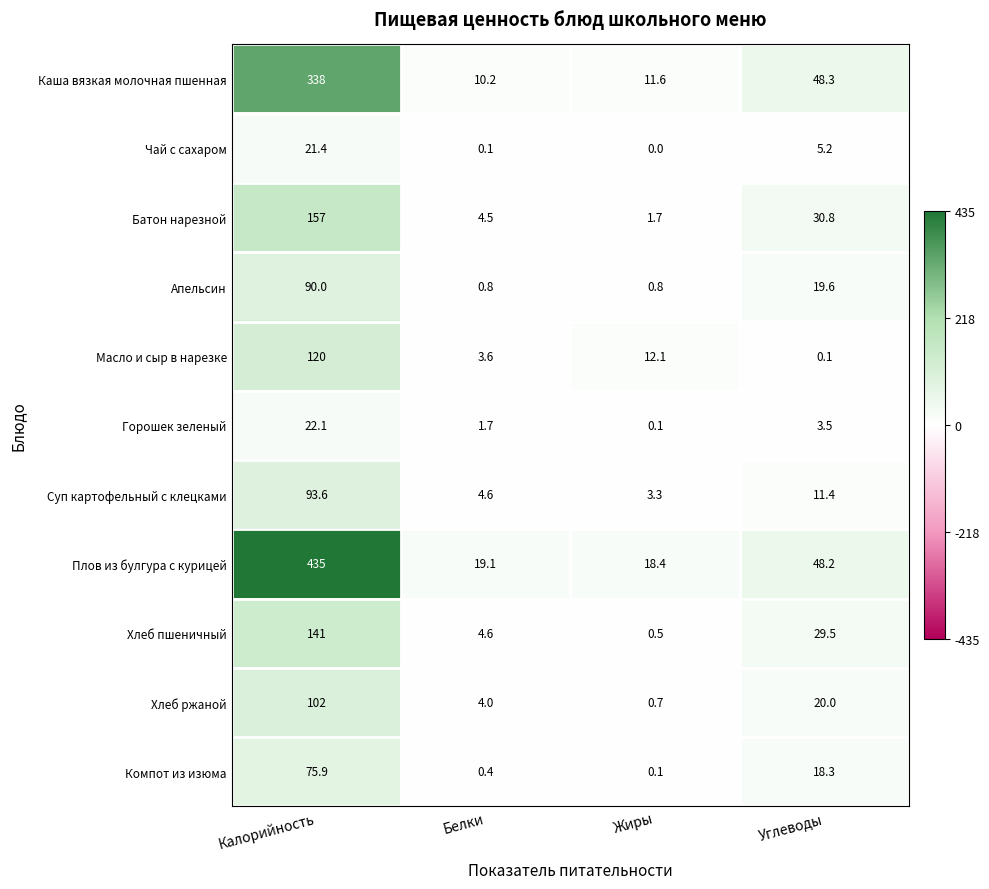

What is the maximum value shown in the chart?

435.0